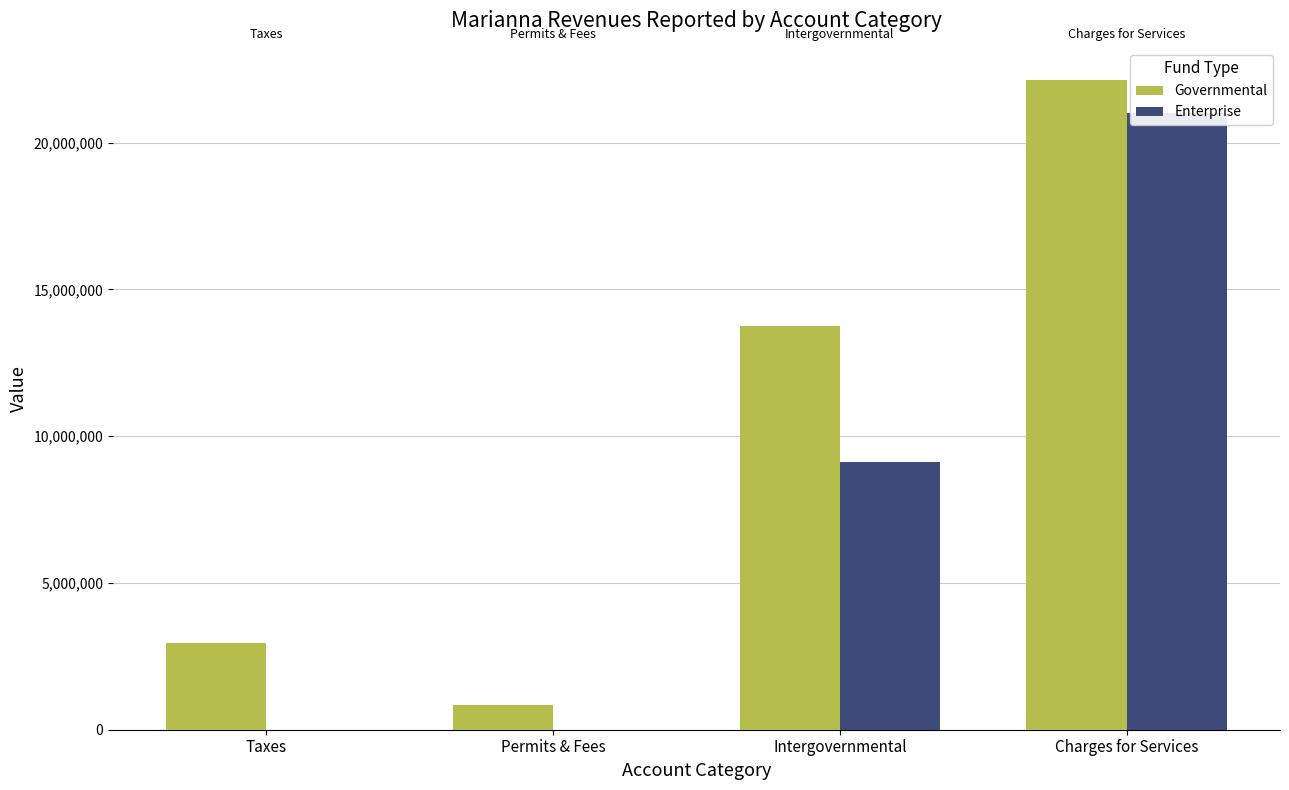

What position from the right is Taxes?

4